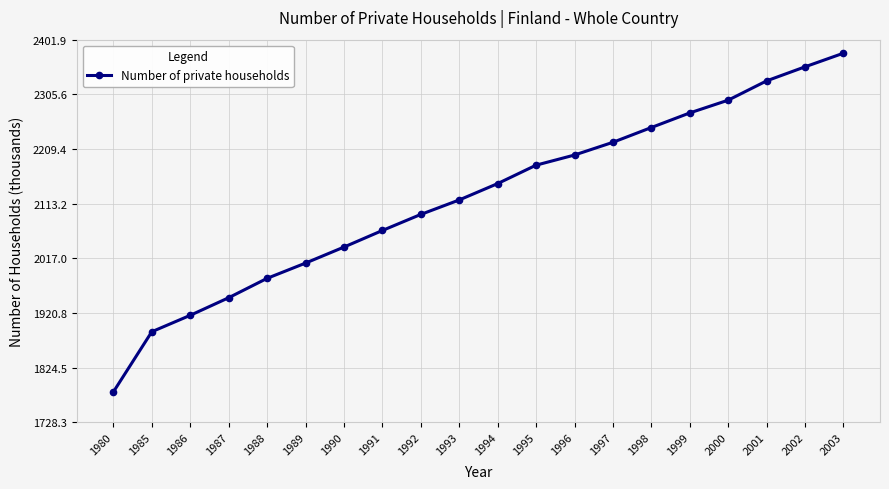

Rank the categories by value from highest to lowest.

2003, 2002, 2001, 2000, 1999, 1998, 1997, 1996, 1995, 1994, 1993, 1992, 1991, 1990, 1989, 1988, 1987, 1986, 1985, 1980